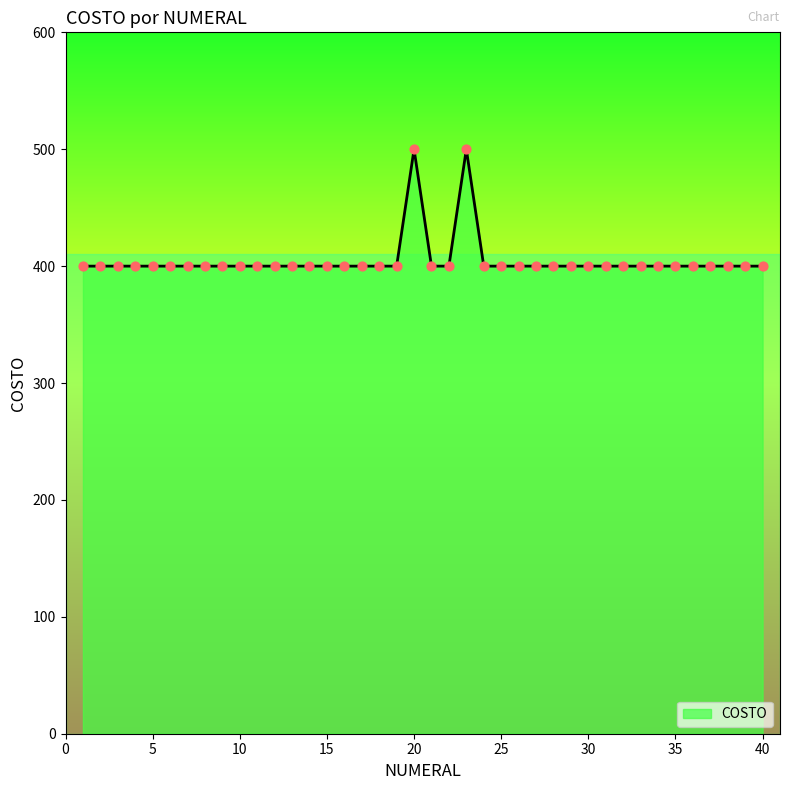

What is the maximum value shown in the chart?

500